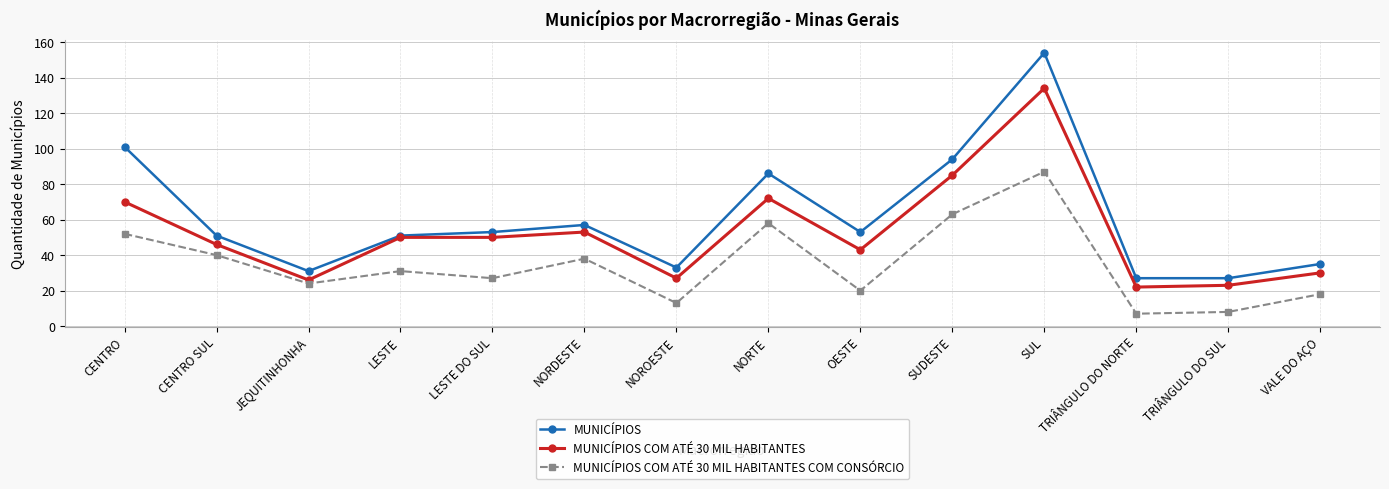

List the series in order of their peak value, lowest first.

MUNICÍPIOS COM ATÉ 30 MIL HABITANTES COM CONSÓRCIO, MUNICÍPIOS COM ATÉ 30 MIL HABITANTES, MUNICÍPIOS